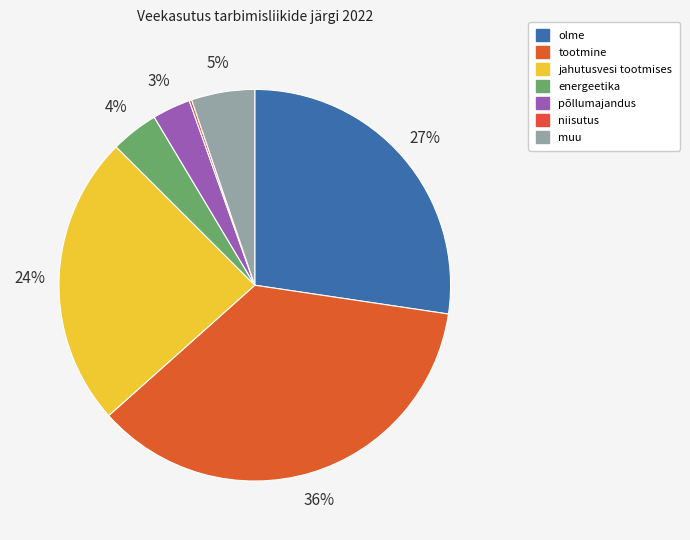

To the nearest percent, what is the difference between the largest and smallest slice percentages?

36%